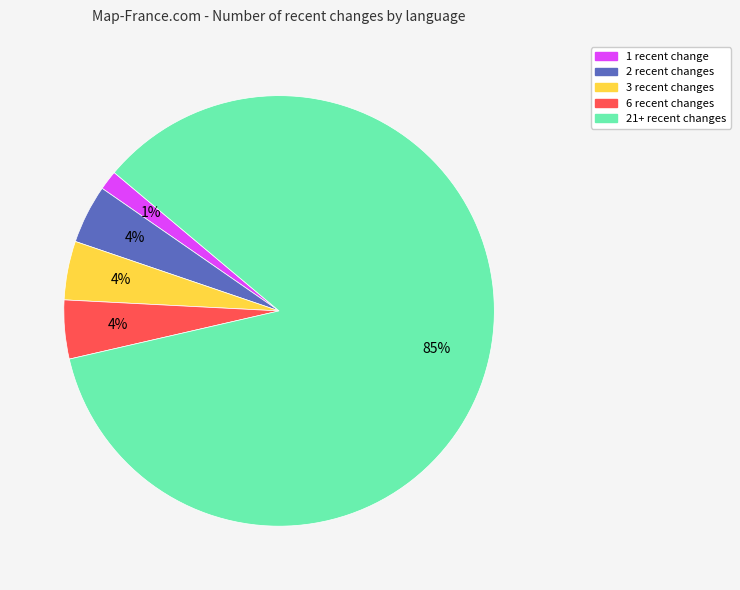

How many segments does this pie chart have?

5